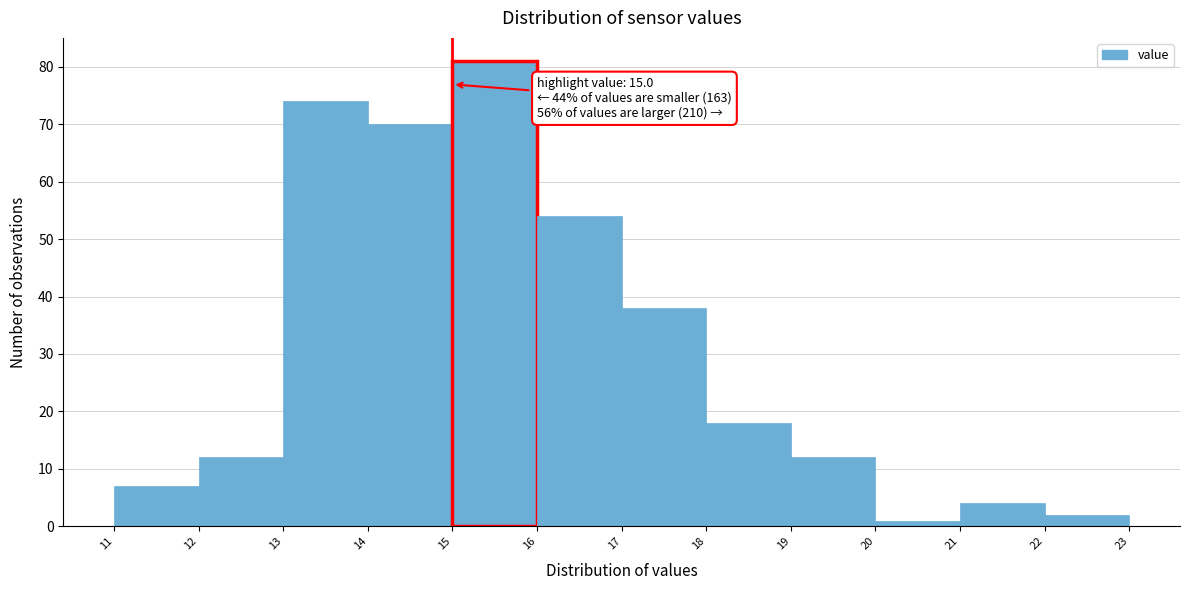

Which range on the x-axis has the tallest bar?

15 to 16